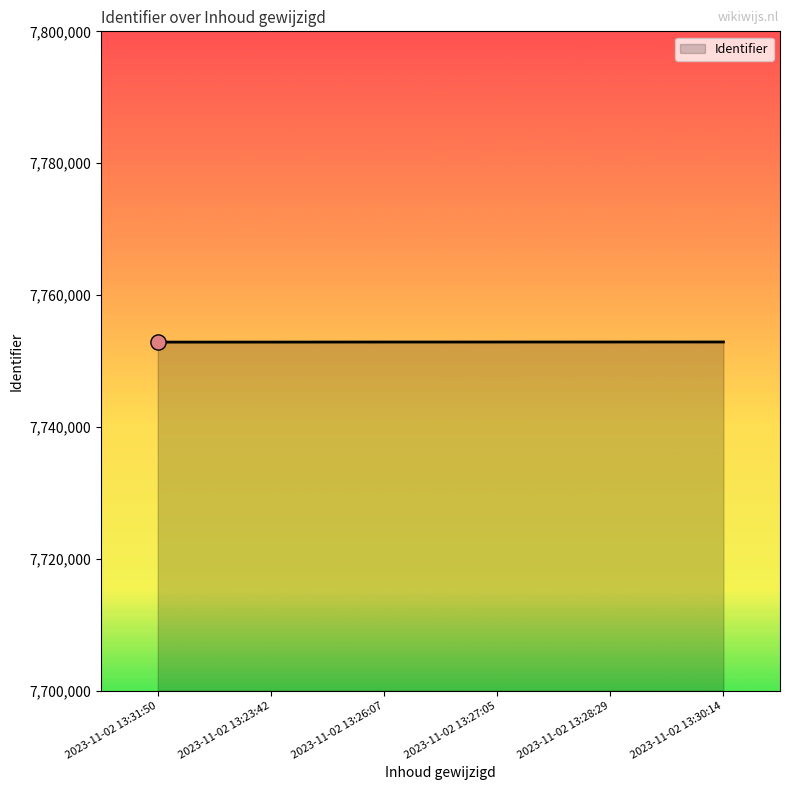

What is the ratio of the value at 2023-11-02 13:27:05 to the value at 2023-11-02 13:30:14?

1.0